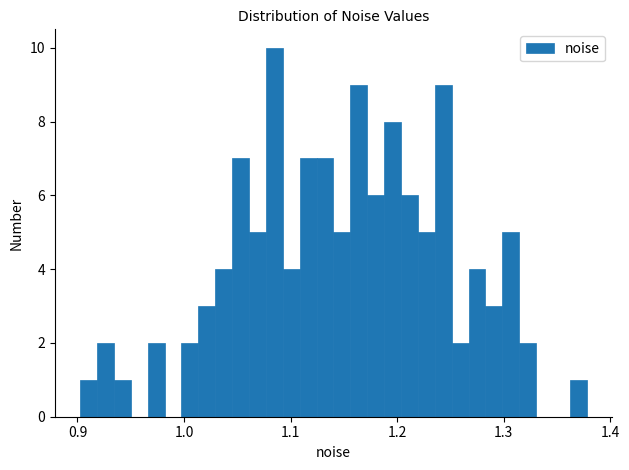

Around what value on the x-axis is the tallest bar? Give the approximate position of its centre, as read against the axis.

1.08